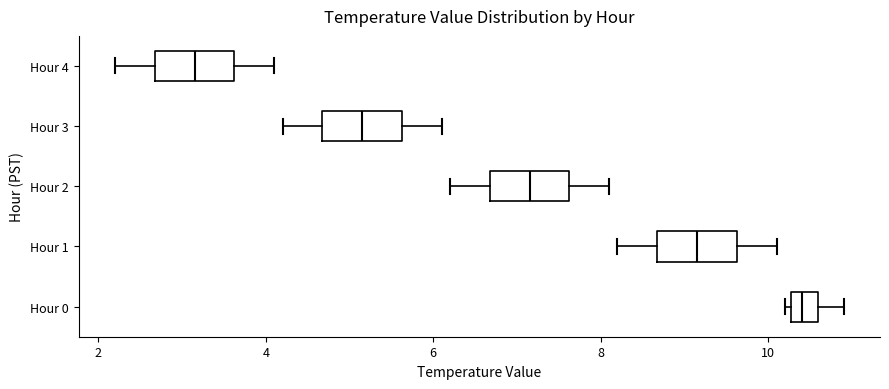

Reading bottom to top, transcribe this box plot: for each box, give where its median line is, the range the box spans, and where its two whiskers end, as read against the x-axis. The values are not printed on the chart, so give them approximately, as read against the axis.

Hour 0: median 10.4, box 10.2 to 10.6, whiskers 10.2 (just left of the box's left edge) to 11.0
Hour 1: median 9.2, box 8.6 to 9.6, whiskers 8.2 to 10.2
Hour 2: median 7.2, box 6.6 to 7.6, whiskers 6.2 to 8.2
Hour 3: median 5.2, box 4.6 to 5.6, whiskers 4.2 to 6.2
Hour 4: median 3.2, box 2.6 to 3.6, whiskers 2.2 to 4.2